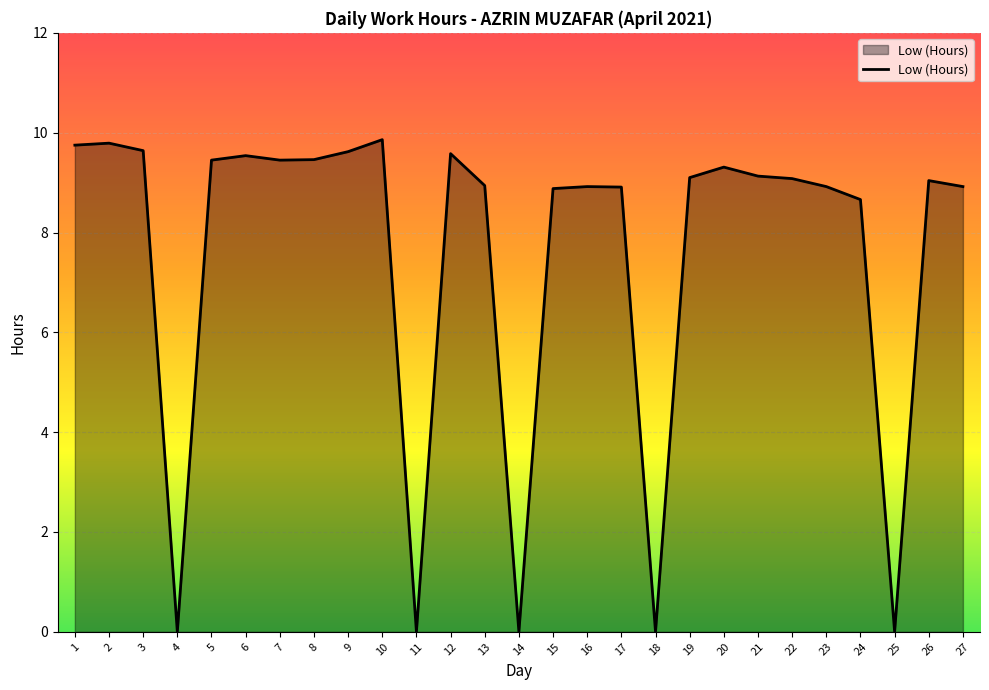

Which has a higher value, 27 or 10?

10